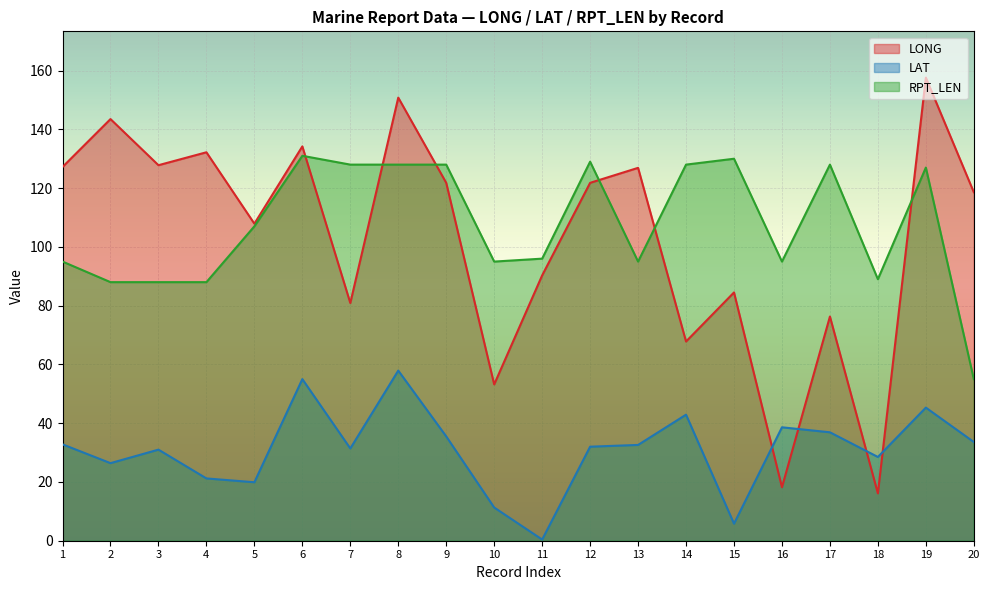

The RPT_LEN series shows 88.0 at 3. True or false?

True